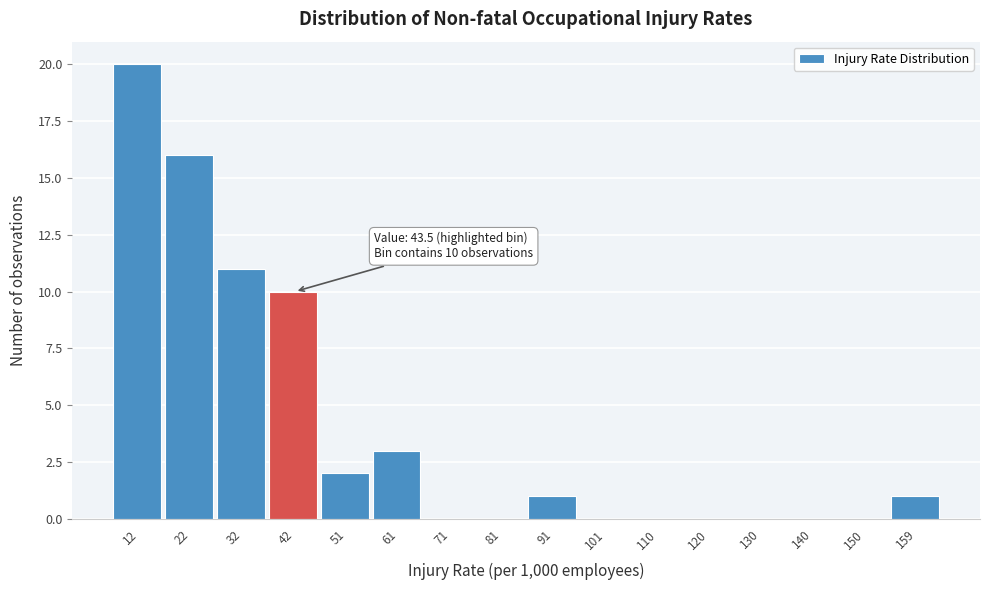

Which range on the x-axis has the tallest bar?

7 to 17